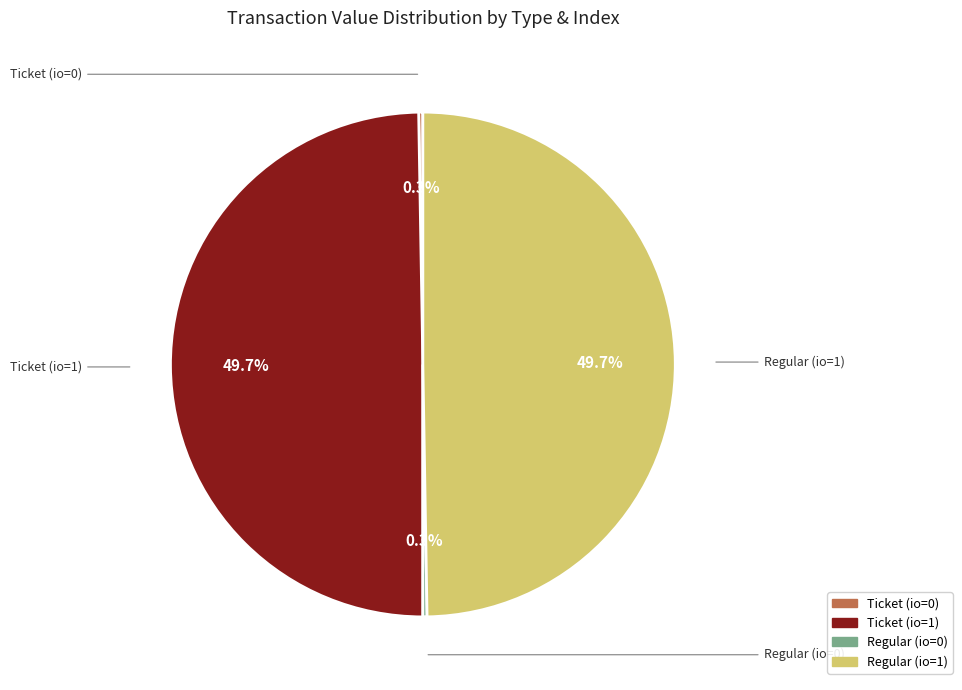

Is there any slice that represents more than half of the pie?

No